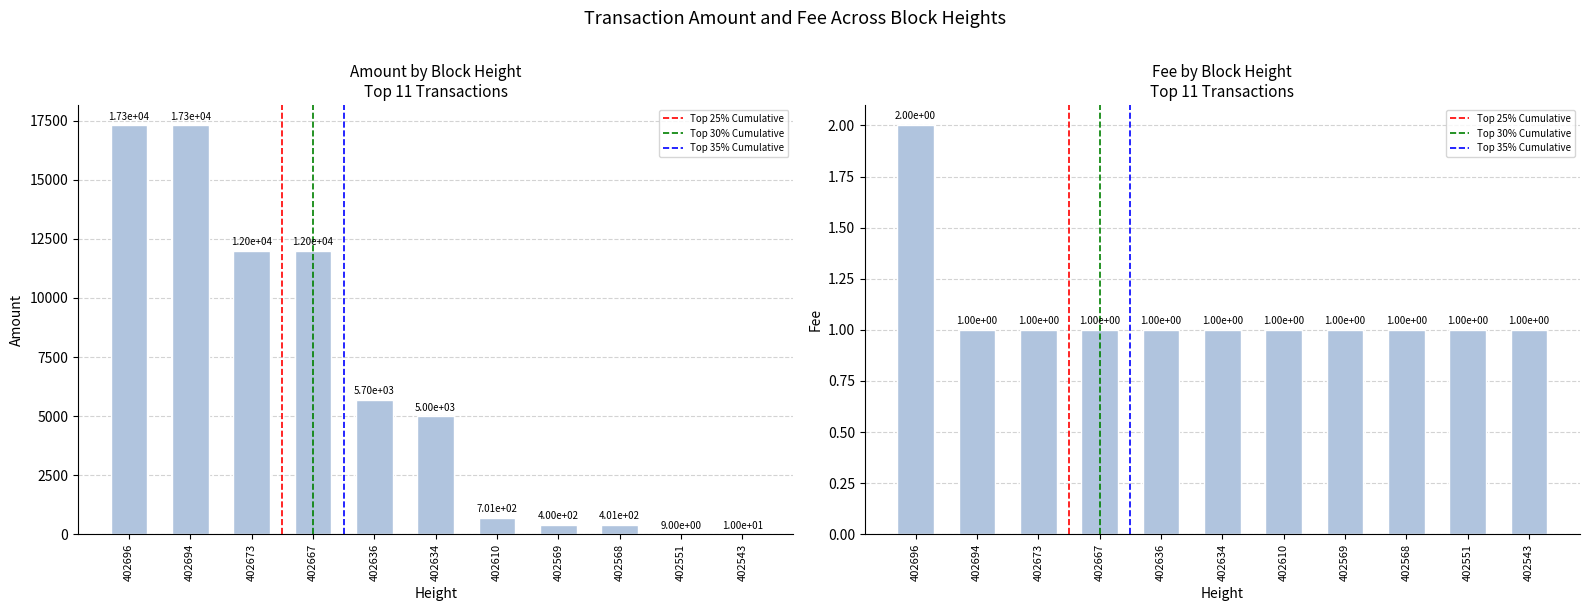

How many data points in Amount are above 4999?

5